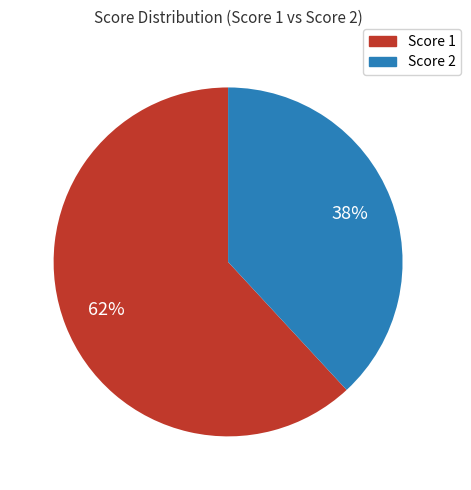

Is there any slice that represents more than half of the pie?

Yes